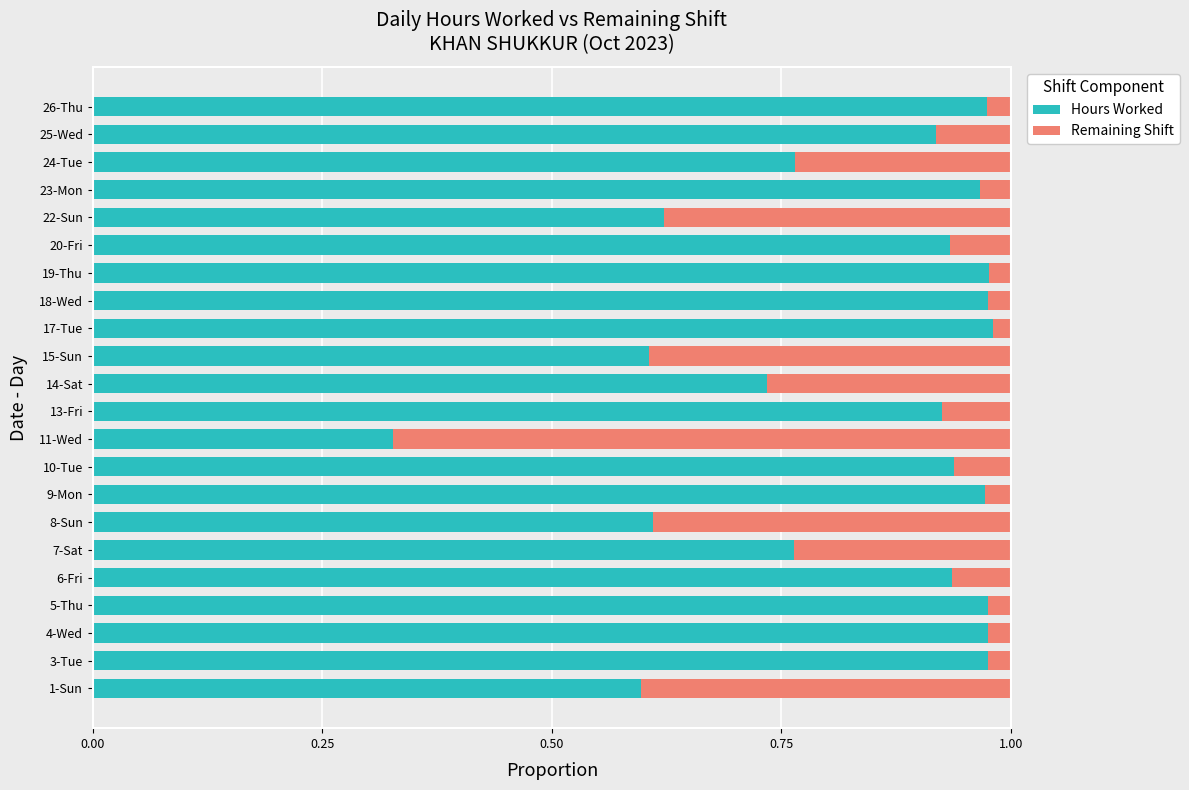

Is it true that Hours Worked equals 0.5 at 18-Wed?

False